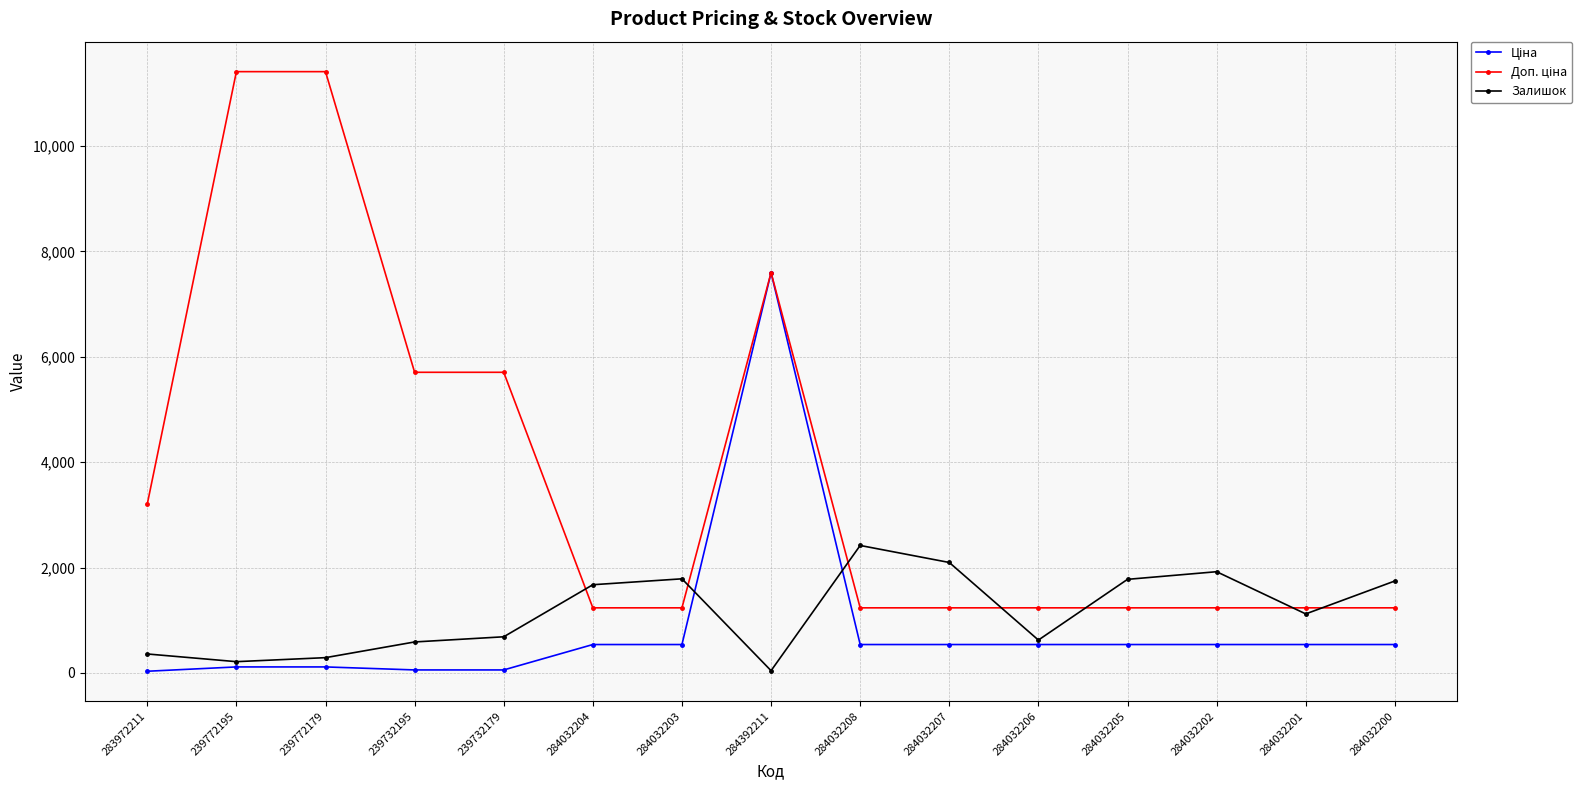

What is the difference between the highest and lowest values at 284032208?

1880.0